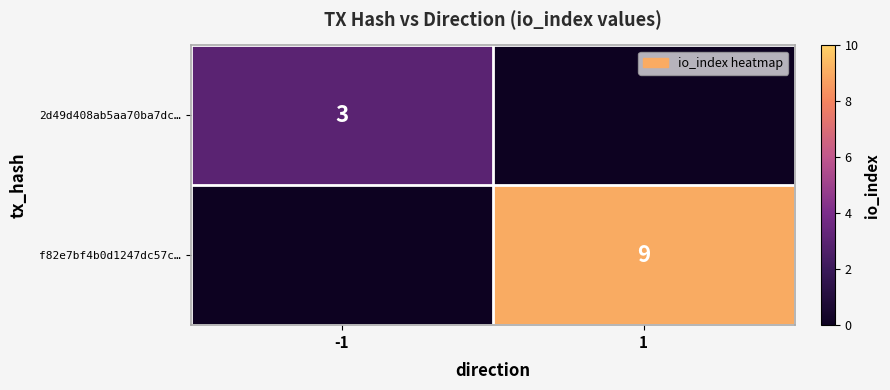

At which category does the chart reach its minimum across all series?

1